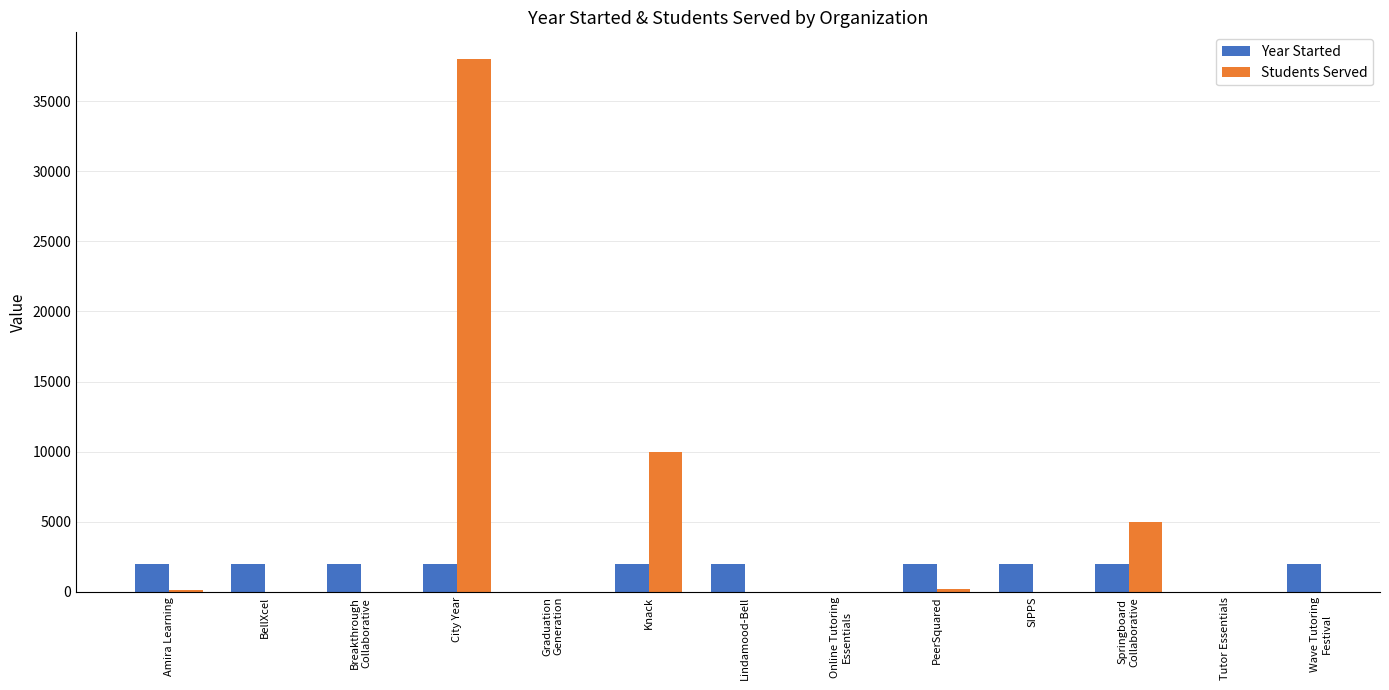

True or false: Students Served has a value of 16987.4 at Knack.

False